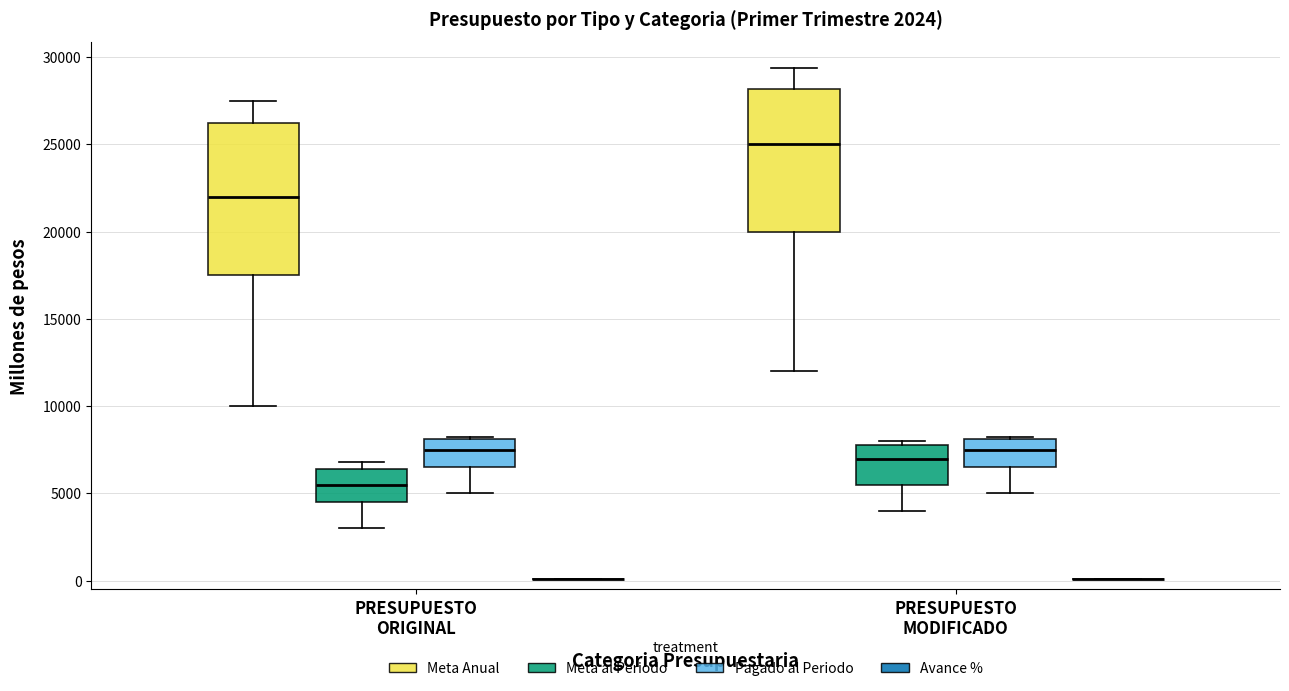

Comparing the boxes themselves (not the whiskers), which one is the tallest?

PRESUPUESTO ORIGINAL (Meta Anual)